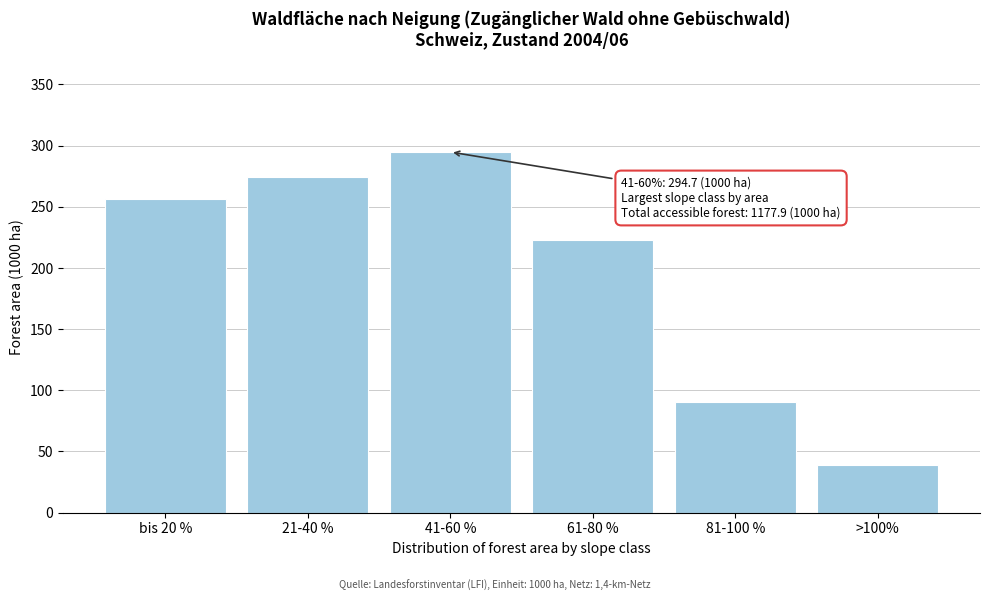

Reading right to left, list all the values displayed in this chart.

>100%=39.2	81-100 %=90.3	61-80 %=223.1	41-60 %=294.7	21-40 %=273.9	bis 20 %=256.7